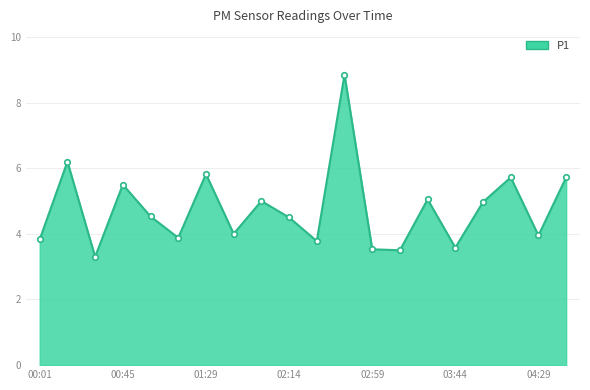

What is the minimum value shown in the chart?

3.3